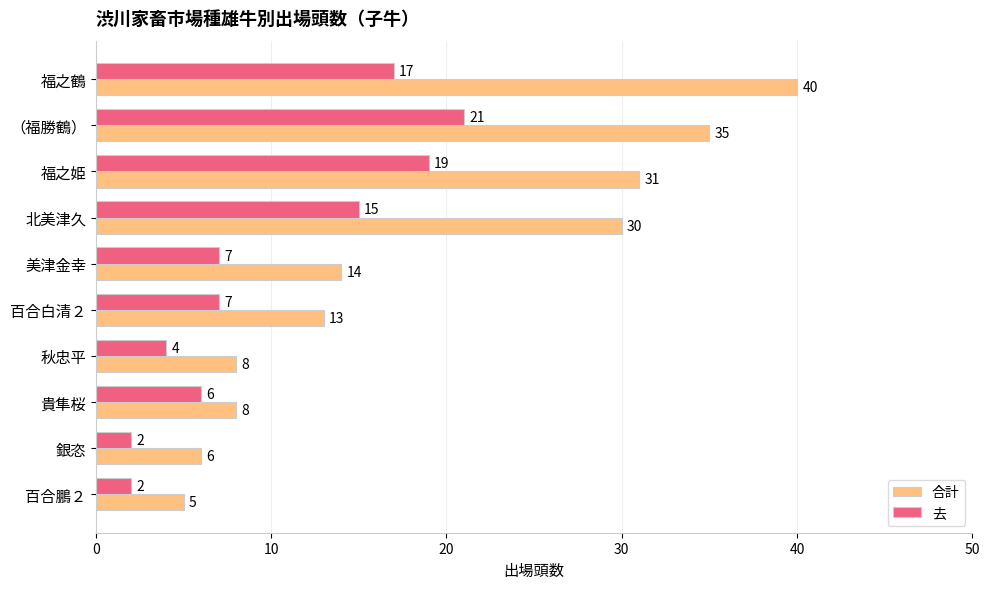

Rank the series by their maximum value, from highest to lowest.

合計, 去